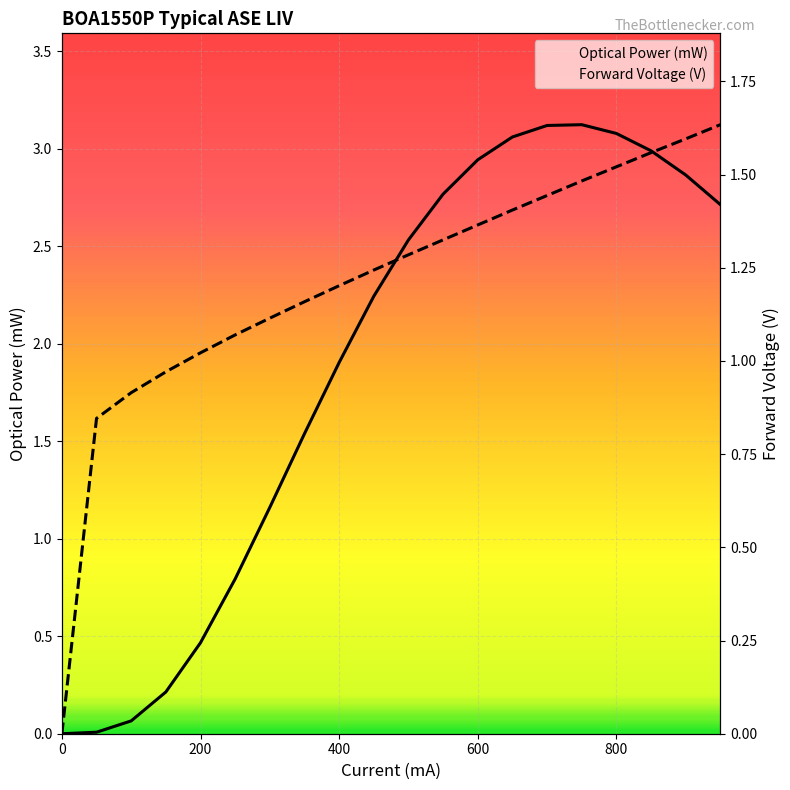

Is this an area chart (filled region under the line)?

No